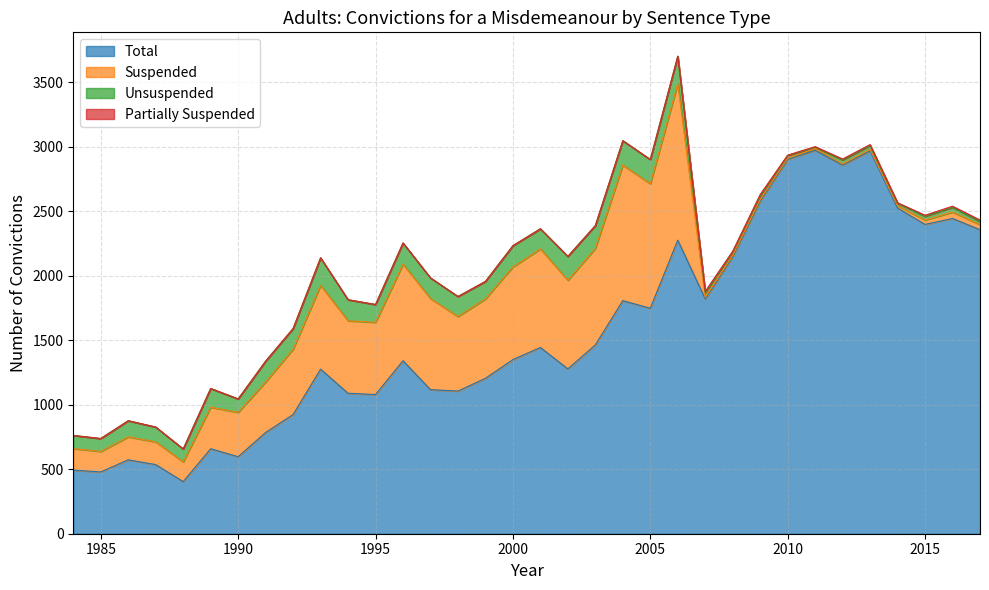

What is the sum of all Partially Suspended values?

78